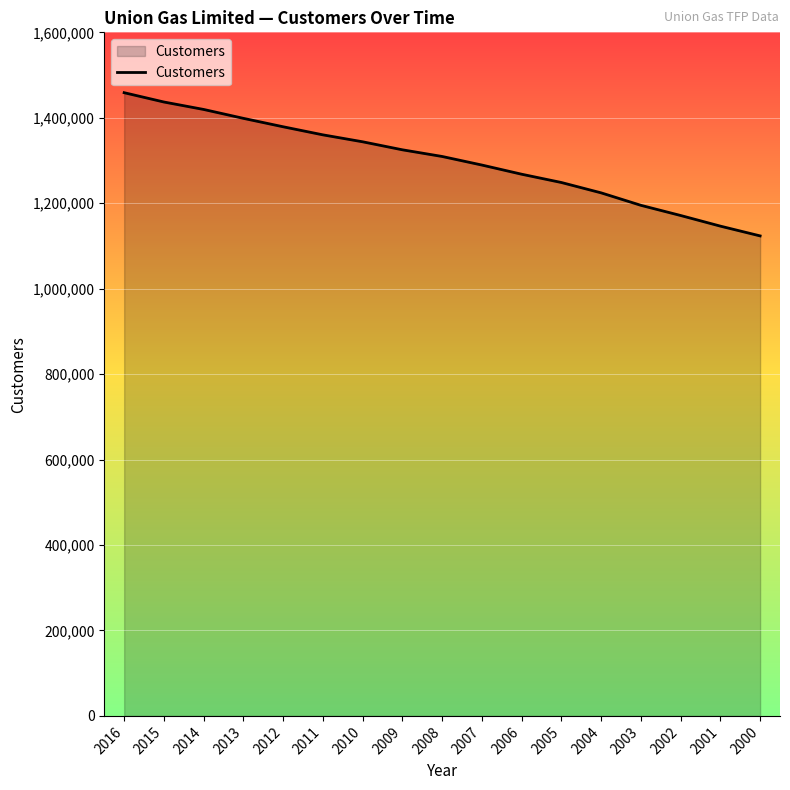

At which label does the data first exceed 1309430?

2016